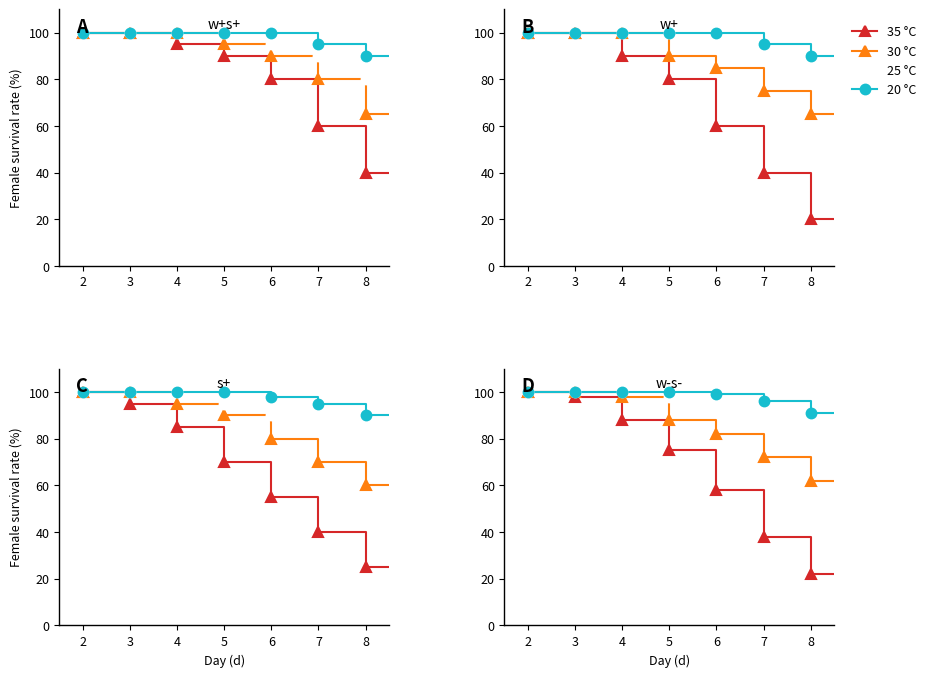

What is the highest value of the 30°C series?

100